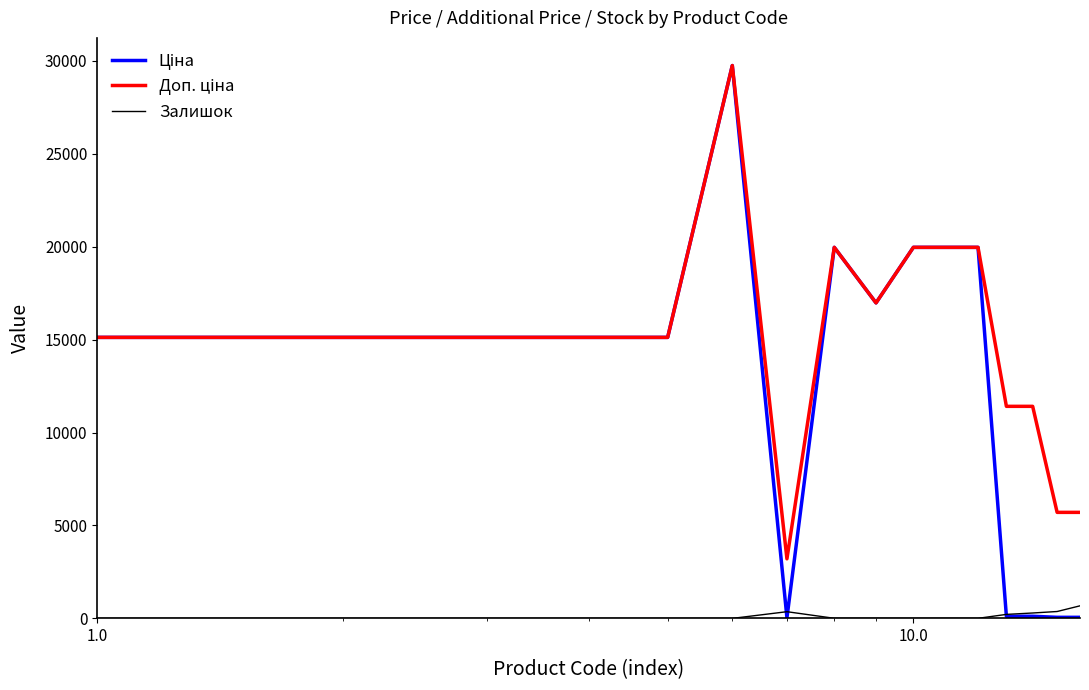

What is the highest value of the Залишок series?

676.0